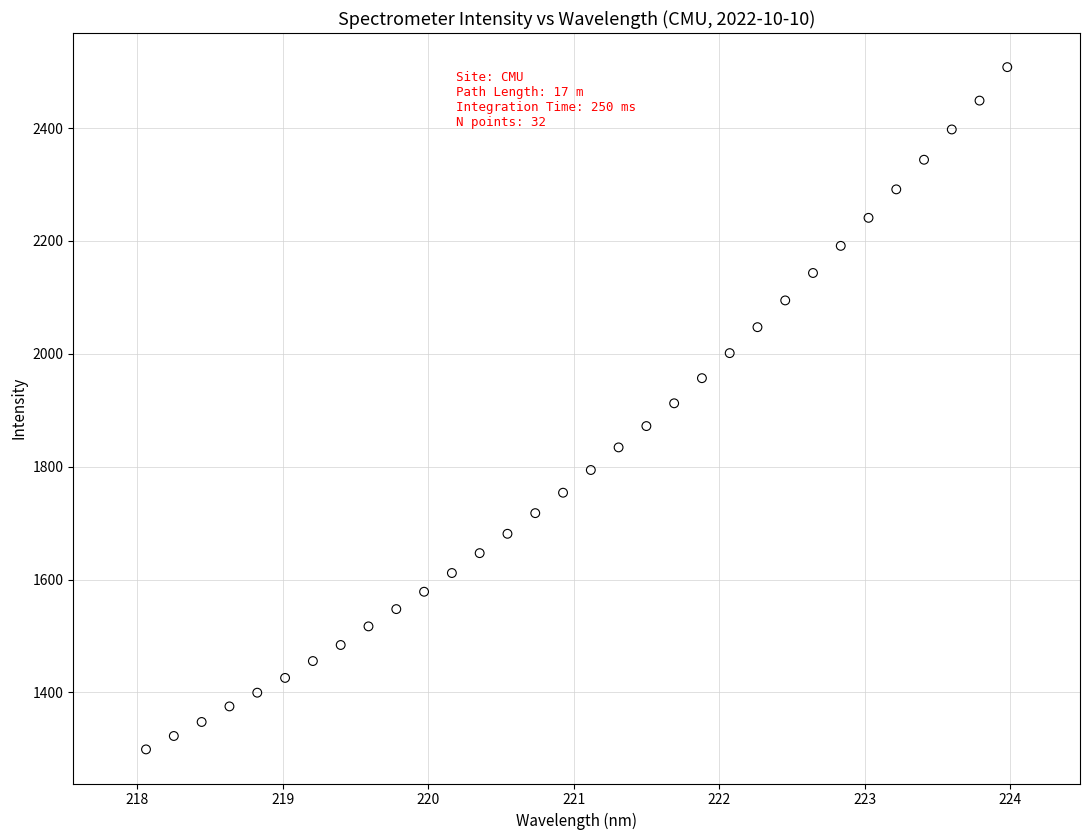

What is the range of Y values (max minus min)?

1208.7